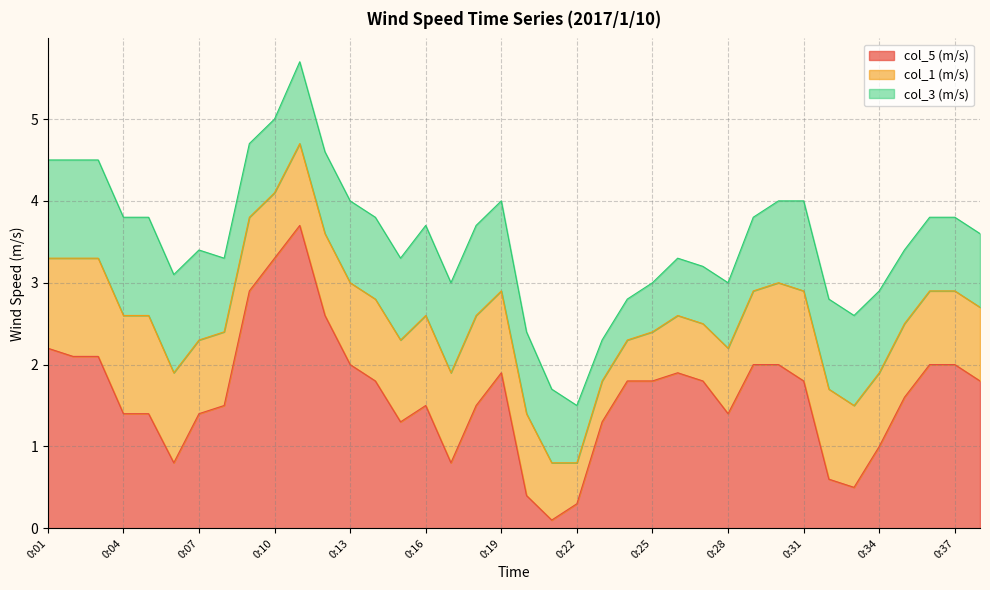

How many lines are shown in the chart?

3